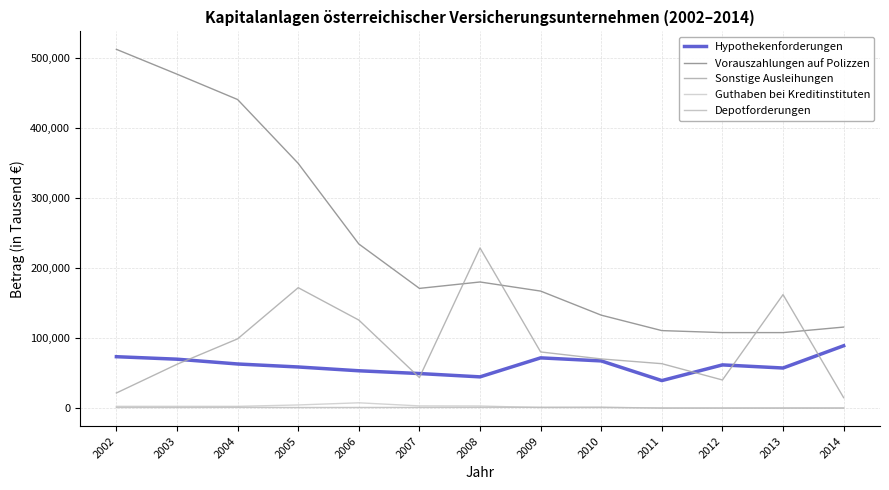

At which label does Vorauszahlungen auf Polizzen first exceed 170955?

2002